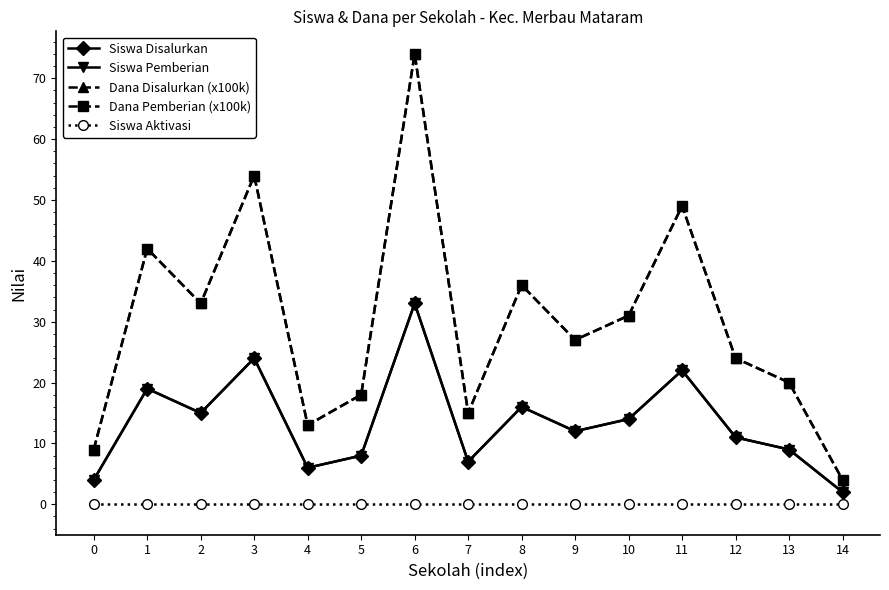

Is this an area chart (filled region under the line)?

No